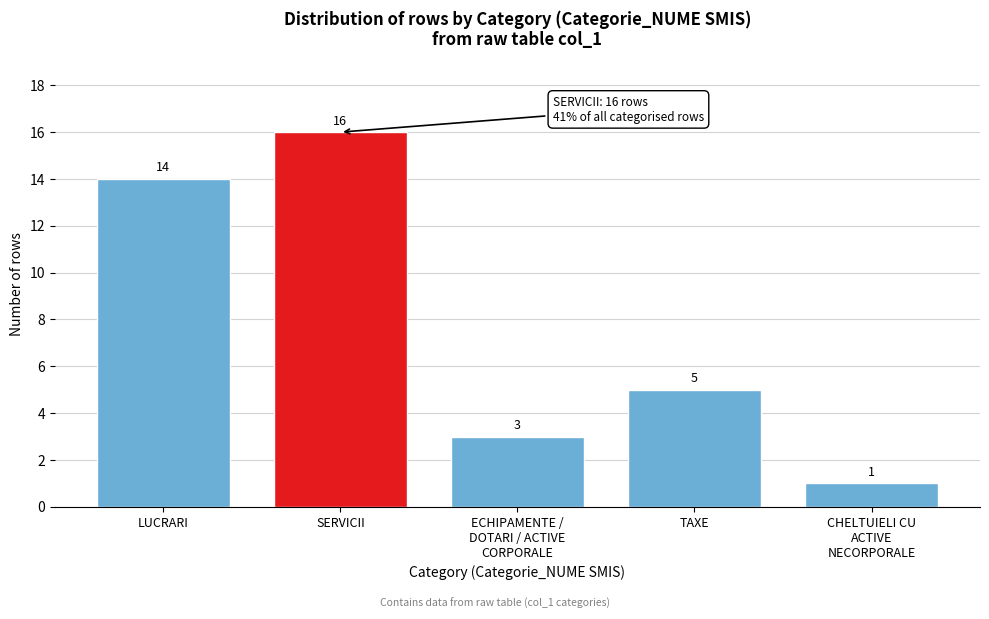

Reading right to left, extract all data points from this chart.

1	5	3	16	14